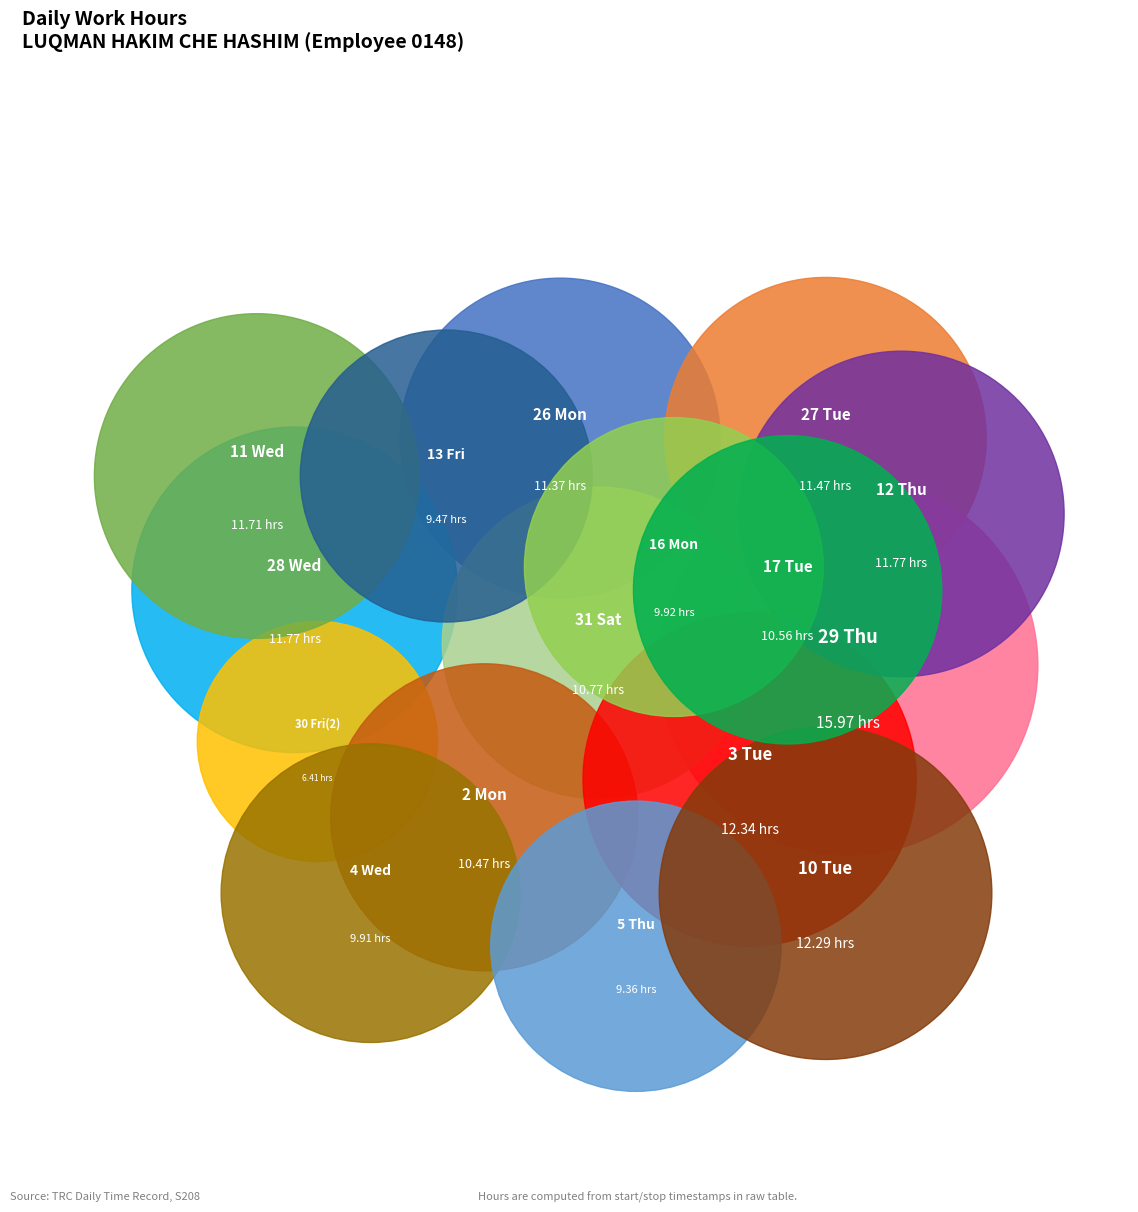

True or false: 5 Thu accounts for 5% of the total.

True